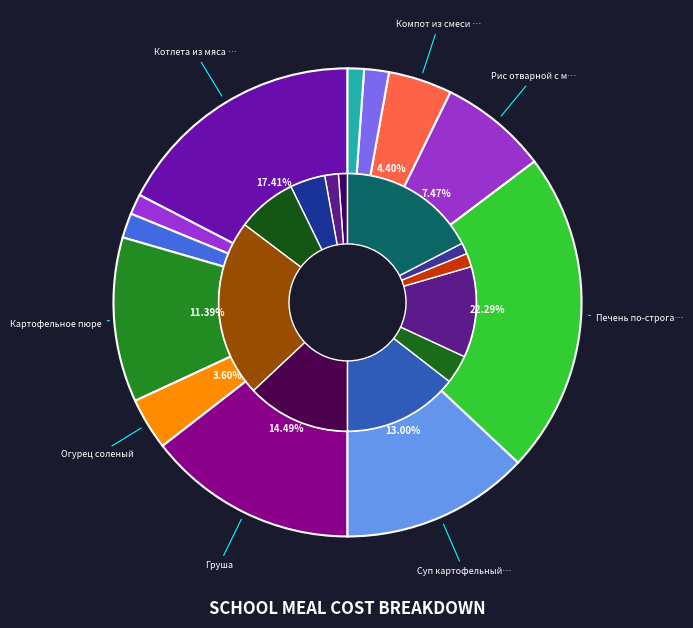

To the nearest percent, what percentage of the pie is Хлеб пшеничный (завтрак)?

2%